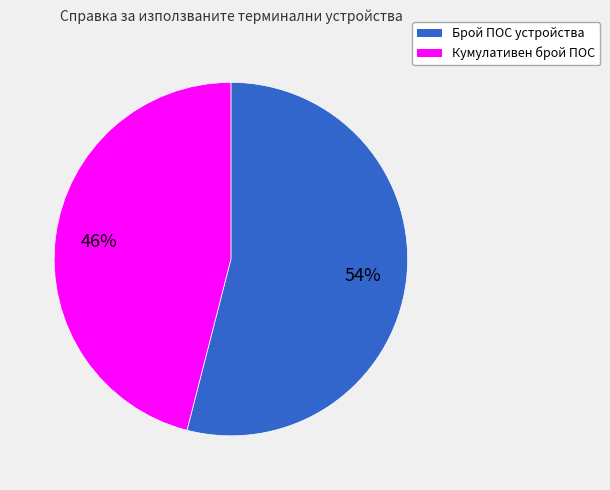

Which slice is the smallest?

Кумулативен брой ПОС